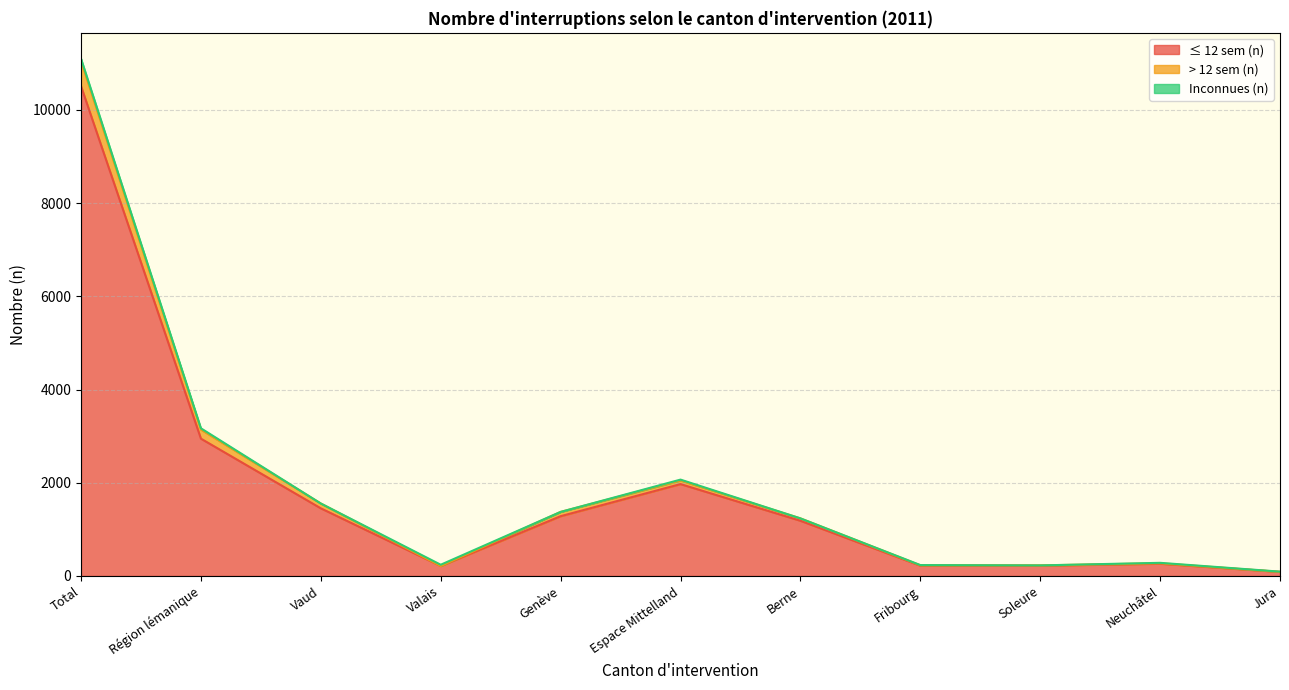

At which category is the sum across all series the highest?

Total